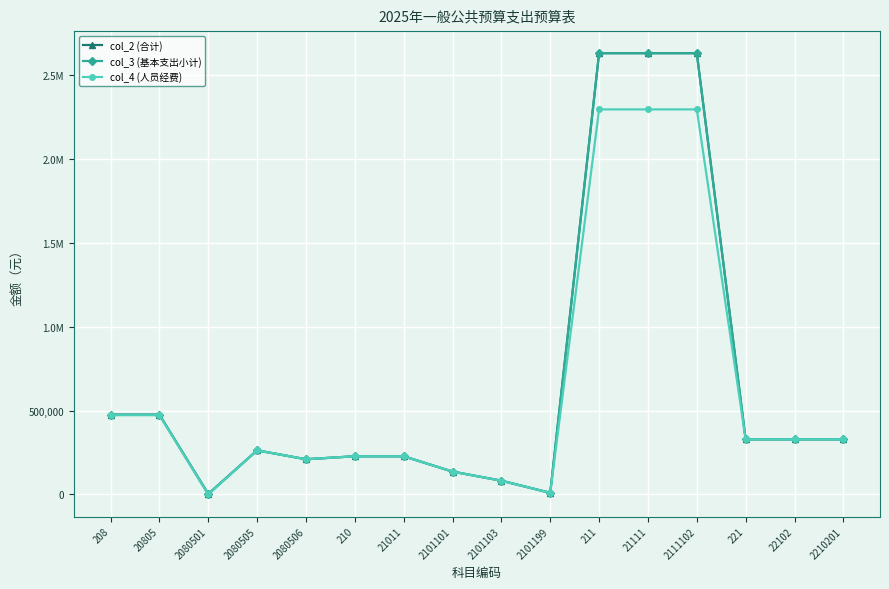

True or false: col_3 (基本支出小计) and col_2 (合计) cross at least once.

False